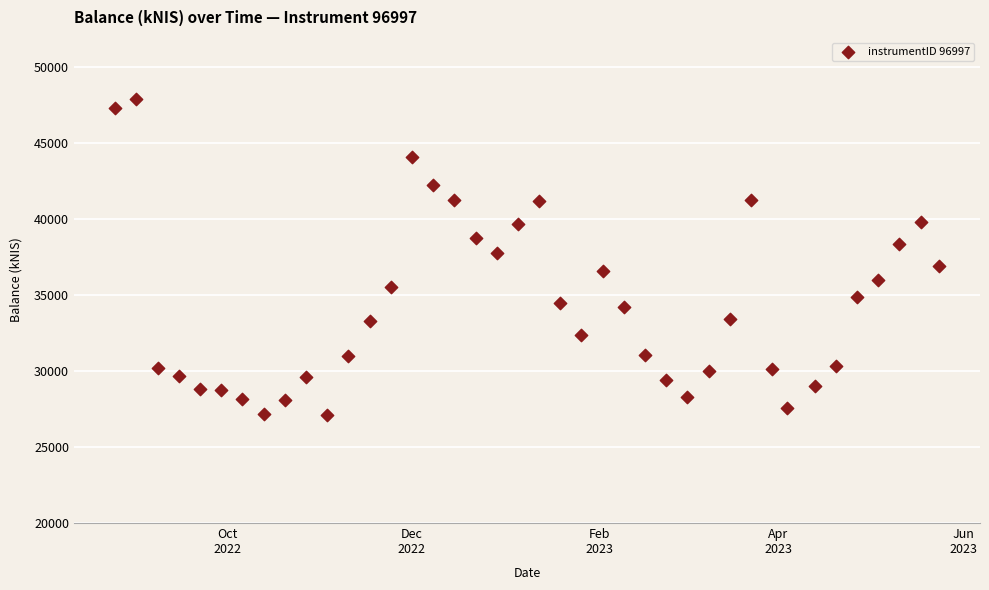

What is the range of Y values (max minus min)?

20767.2